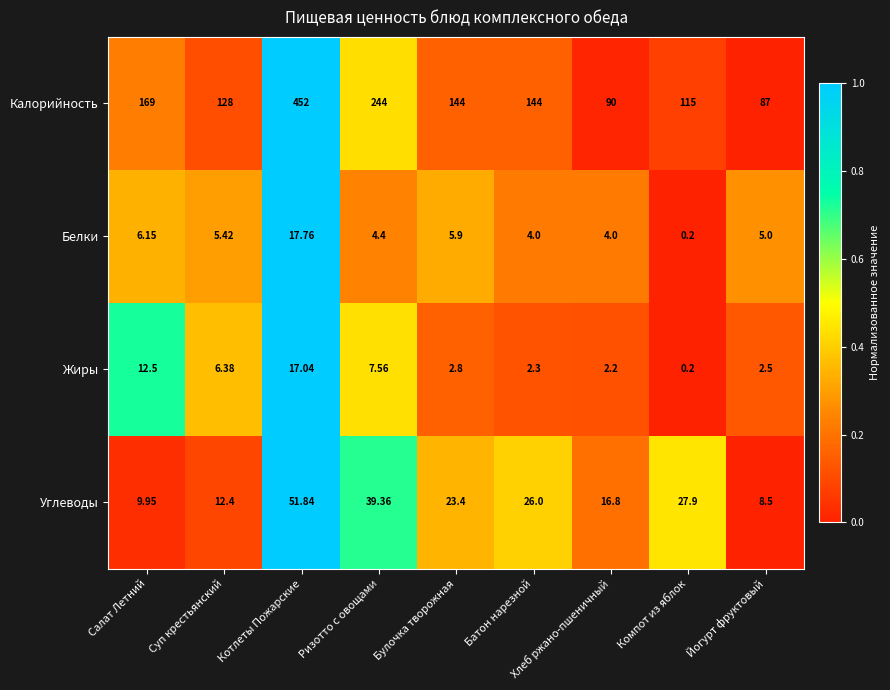

How many values in the Белки series are below 5?

4